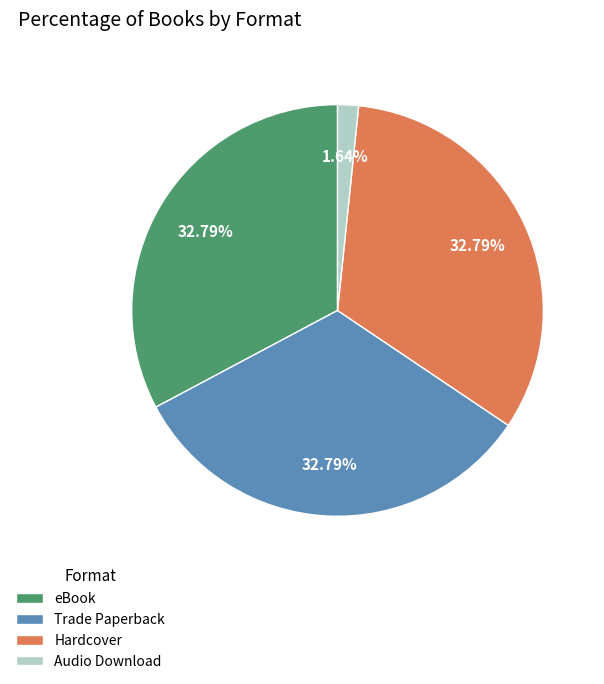

To the nearest percent, what is the average slice percentage?

25%